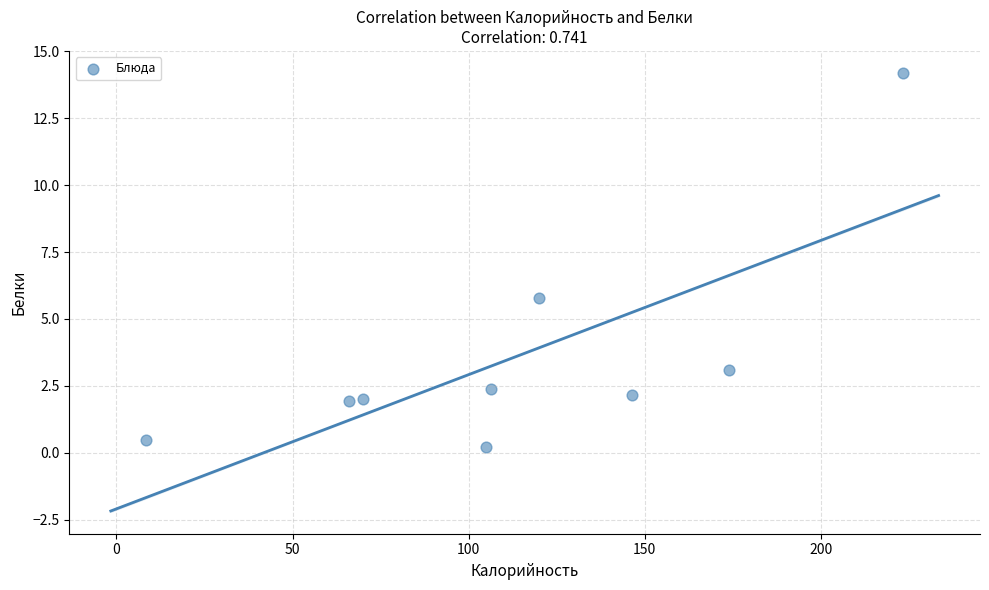

What Y value in the scatter plot is closest to 7?

5.8